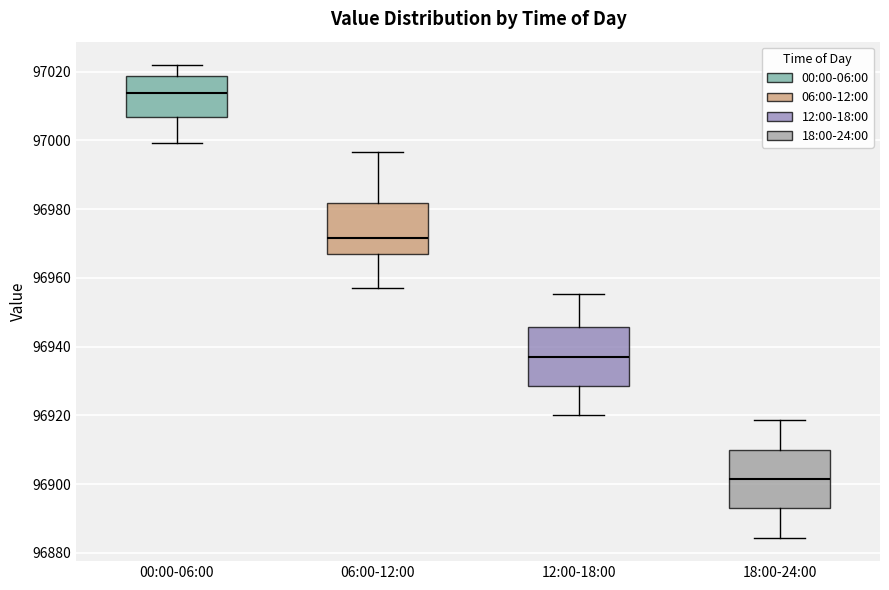

Reading left to right, read every box against the y-axis: the position of its median line, the range the box covers, and the ends of its whiskers. The values are not printed on the chart, so give them approximately, as read against the axis.

00:00-06:00: median 97014, box 97006 to 97018, whiskers 97000 to 97022
06:00-12:00: median 96972, box 96966 to 96982, whiskers 96958 to 96996
12:00-18:00: median 96938, box 96928 to 96946, whiskers 96920 to 96956
18:00-24:00: median 96902, box 96894 to 96910, whiskers 96884 to 96918